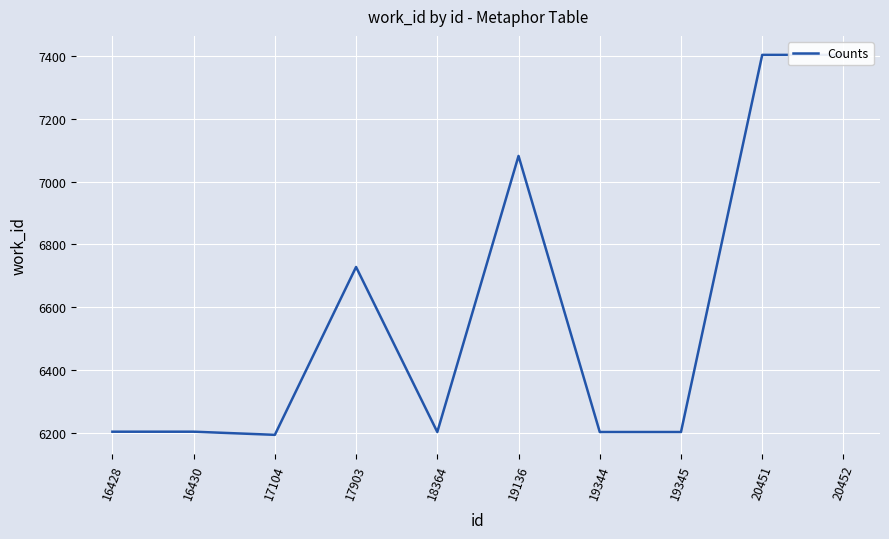

The value at 19344 is 6202. True or false?

True